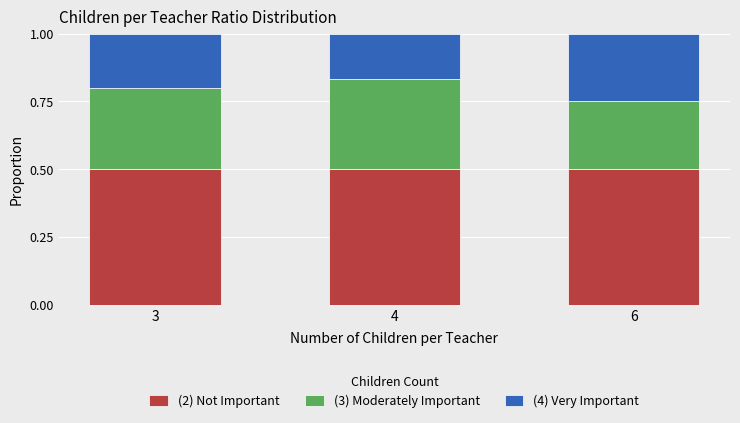

The value of (2) Not Important at 6 is 0.1. True or false?

False